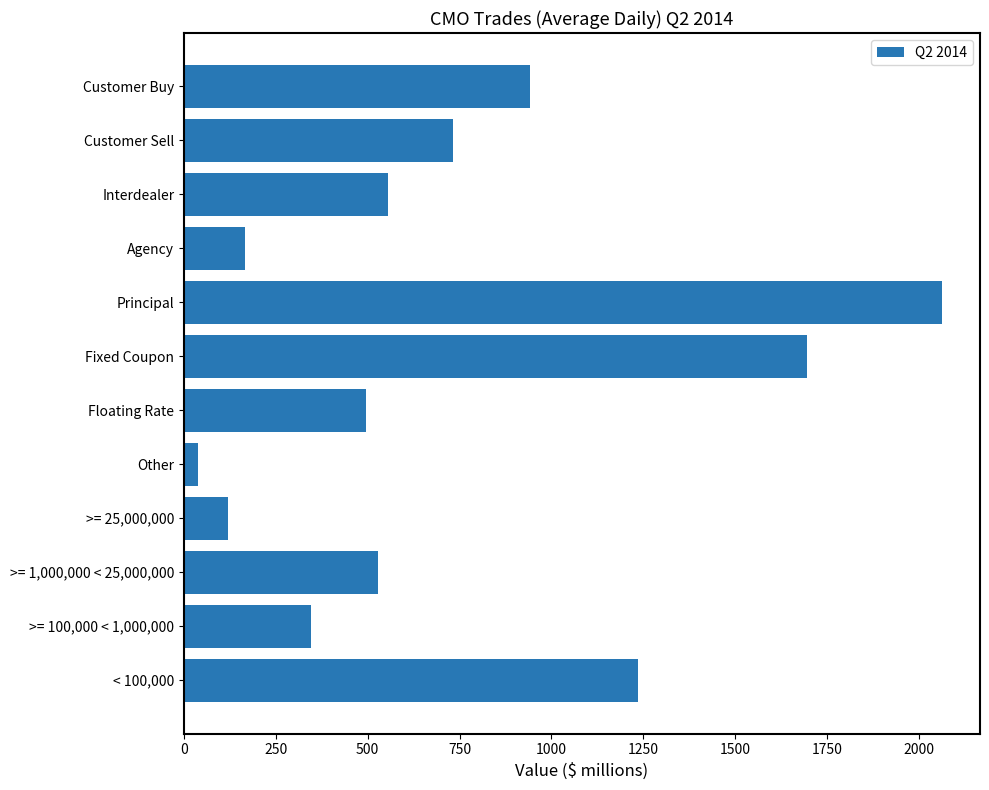

What is the average value?

743.2